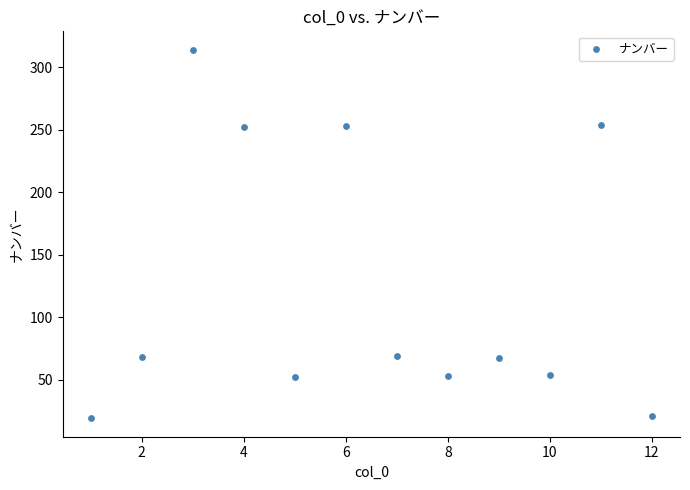

What is the range of X values (max minus min)?

11